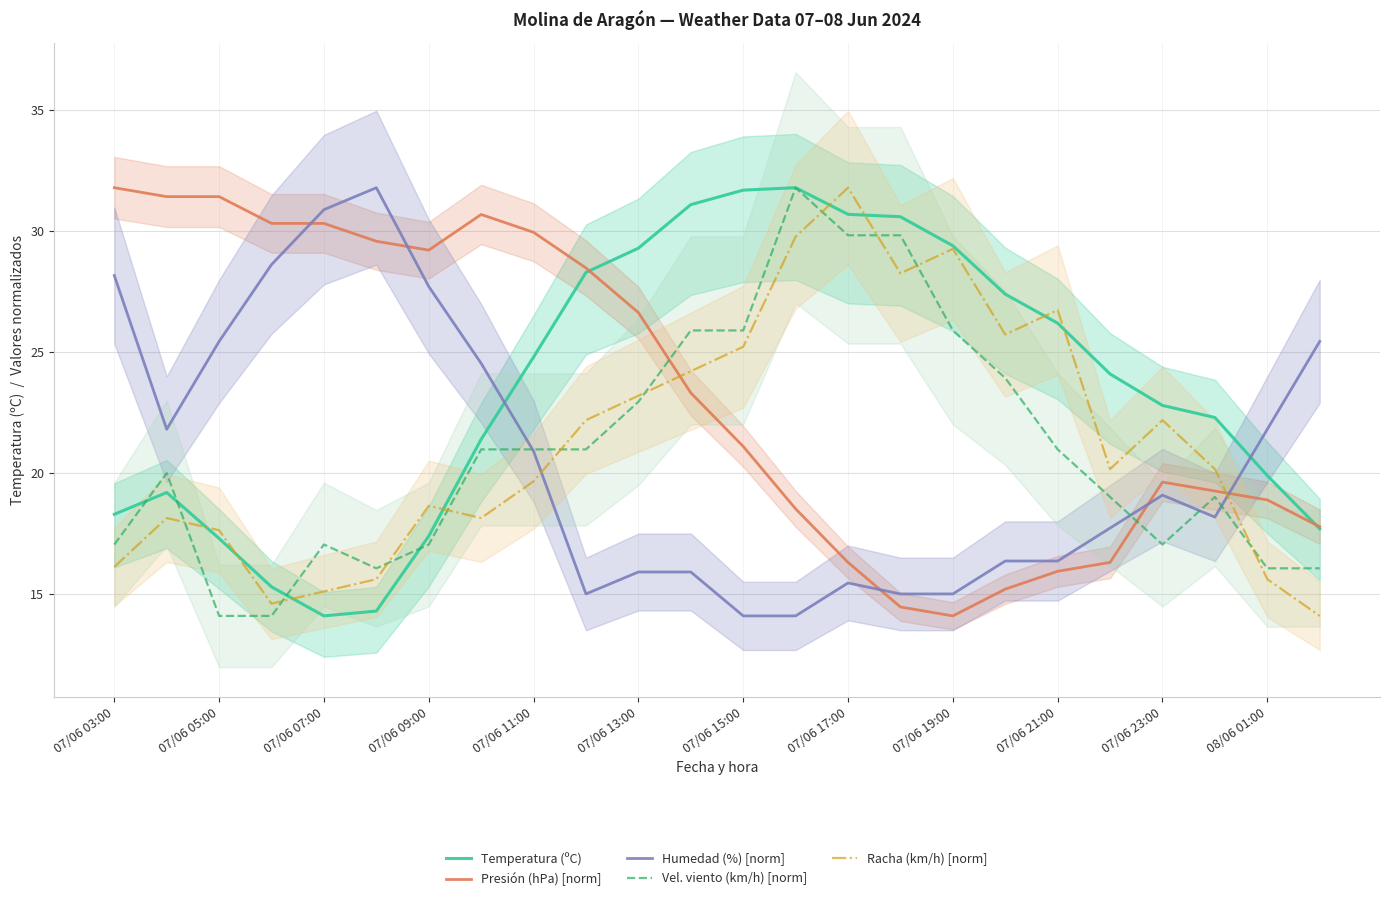

How many distinct data groups are displayed?

5